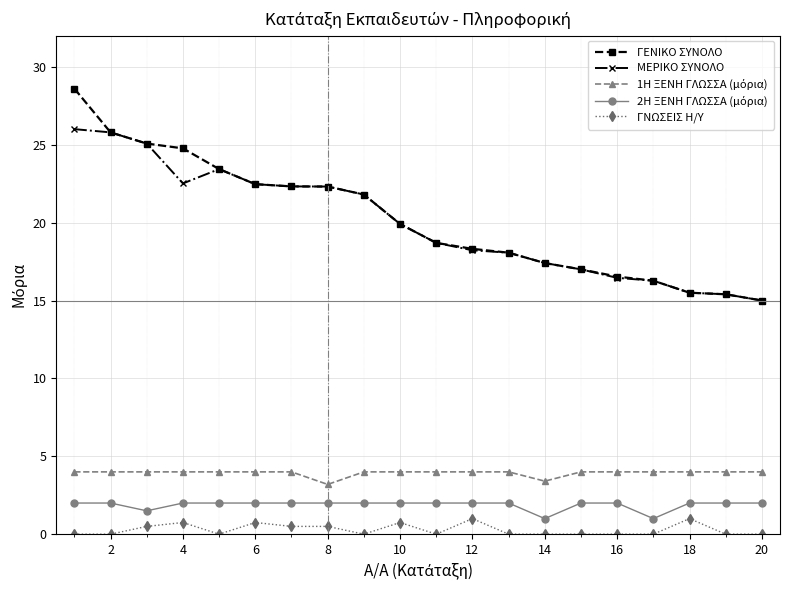

What is the difference between the maximum and minimum values in the ΜΕΡΙΚΟ ΣΥΝΟΛΟ series?

11.0